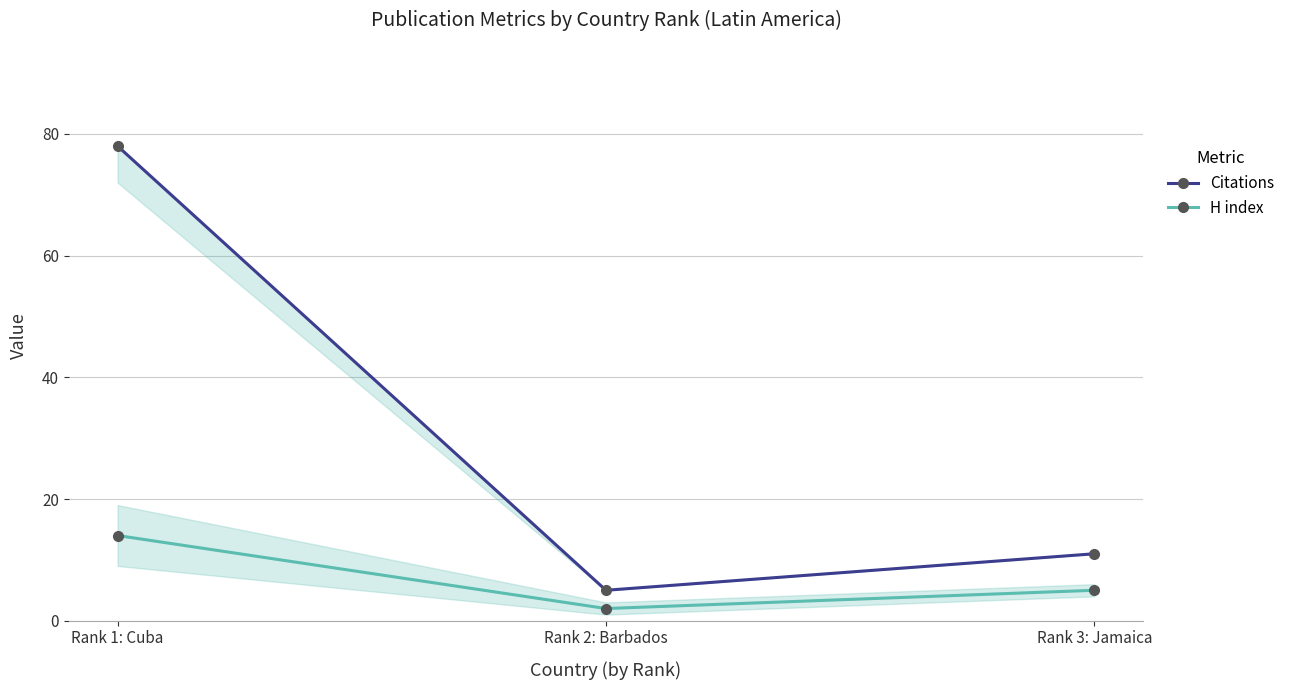

Rank the categories by Citations value from highest to lowest.

Rank 1: Cuba, Rank 3: Jamaica, Rank 2: Barbados